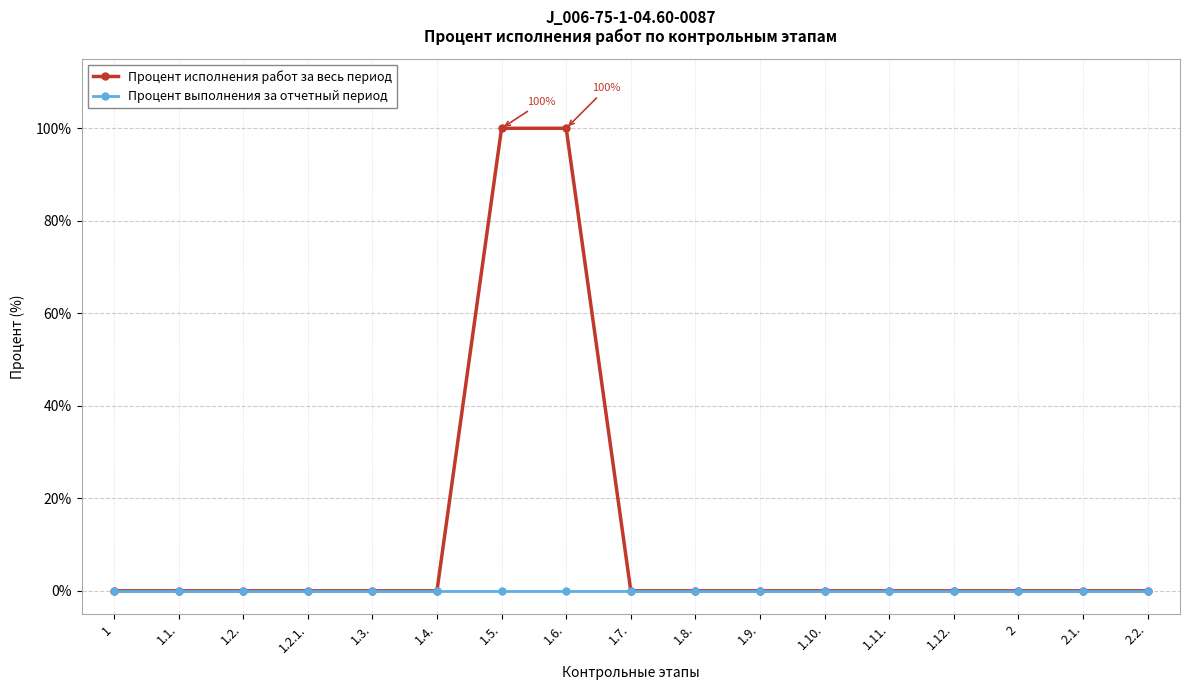

Does the chart have visible grid lines?

Yes